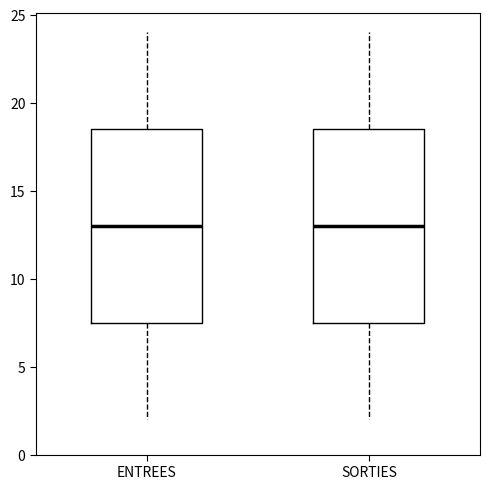

Where does the lower whisker of the box for ENTREES end on the y-axis? The values are not printed on the chart, so give them approximately, as read against the axis.

2.0